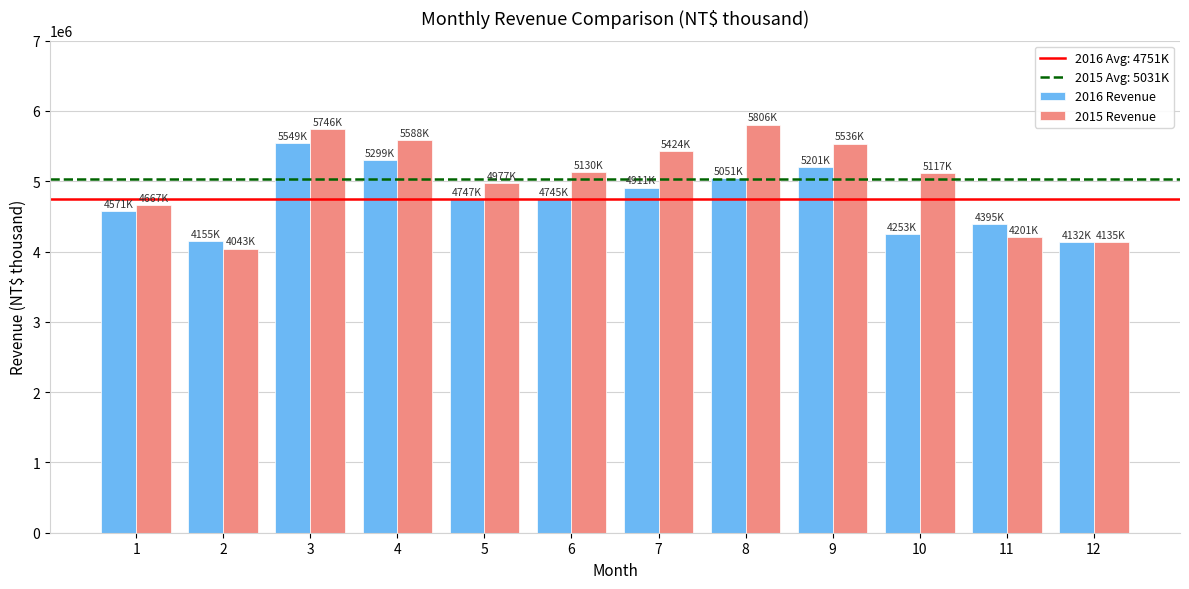

Is it true that 2015 Revenue equals 5117023 at 10?

True